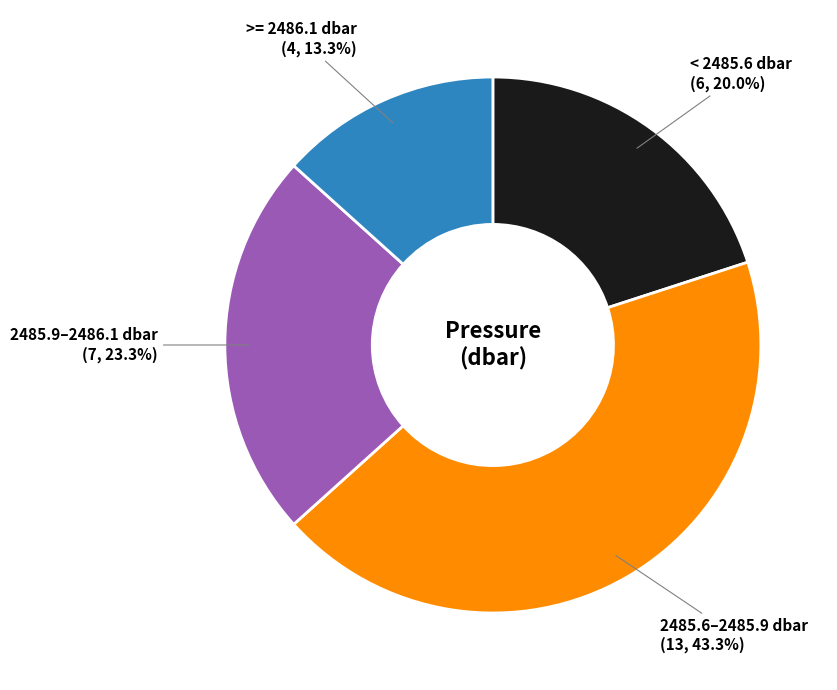

Is there any slice that represents more than half of the pie?

No